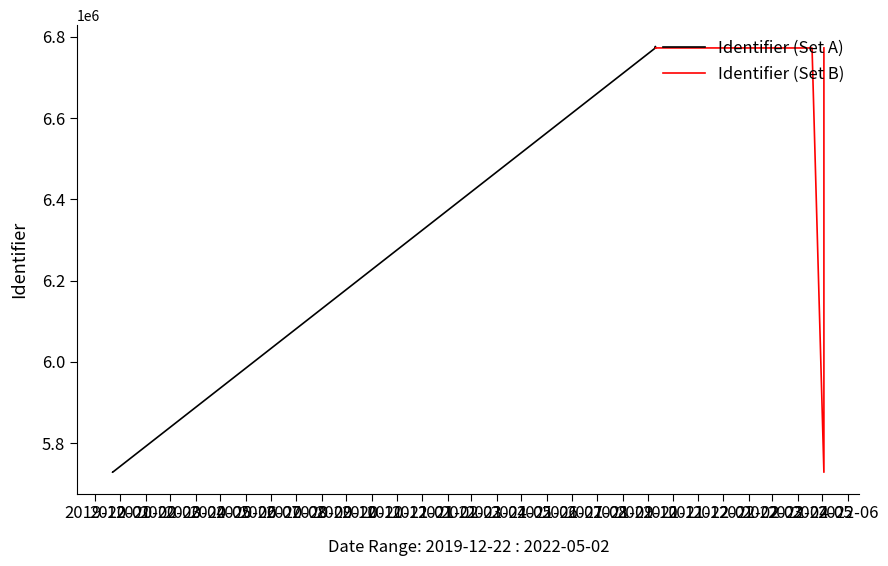

Rank the series by their maximum value, from lowest to highest.

Identifier (Set B), Identifier (Set A)